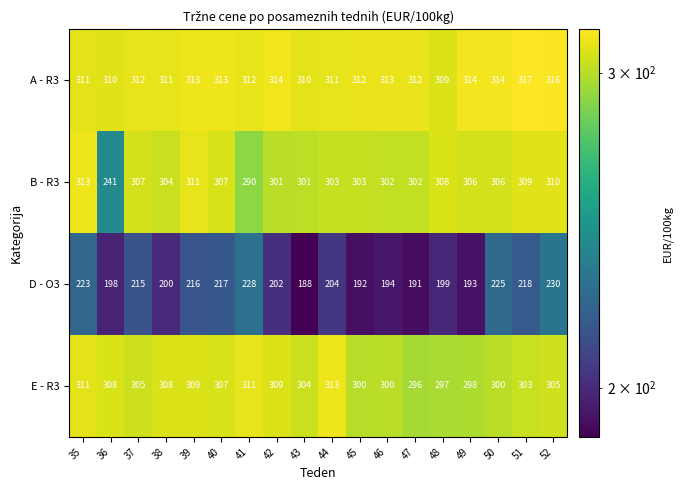

Which label corresponds to the smallest value in the chart?

43